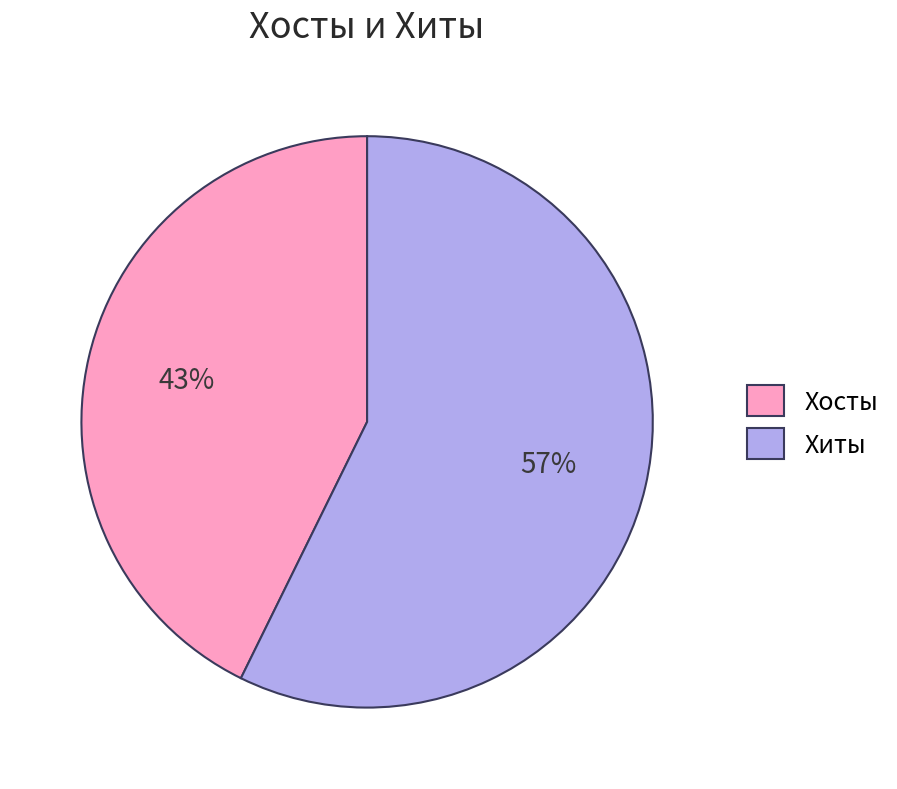

Does any single category account for the majority?

Yes